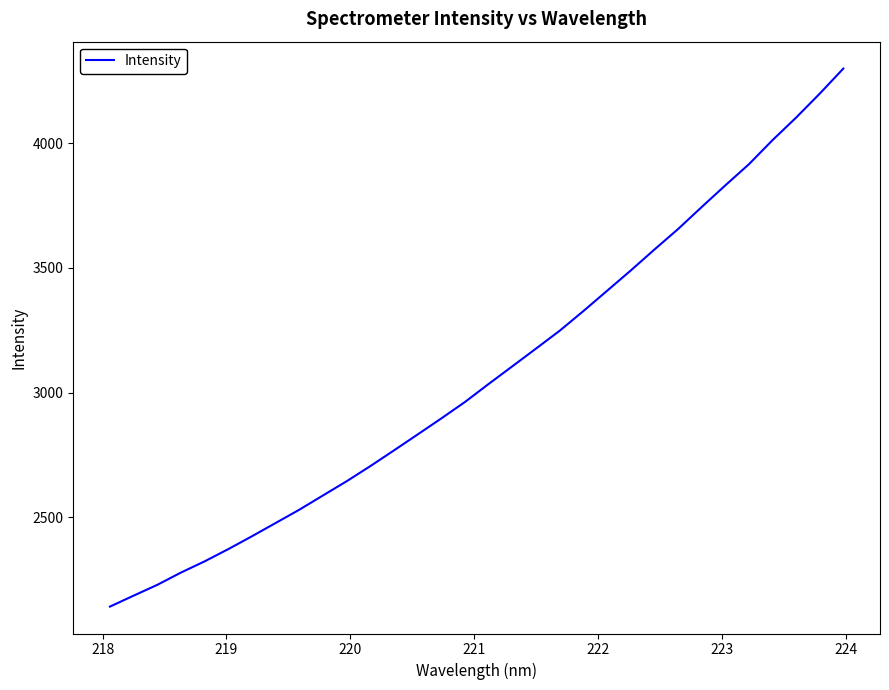

What is the smallest value displayed?

2141.2